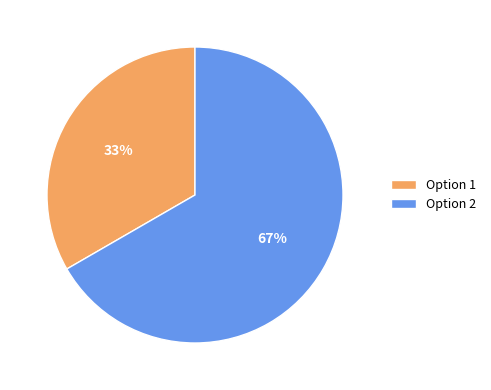

The Option 1 slice represents 33% of the pie. True or false?

True